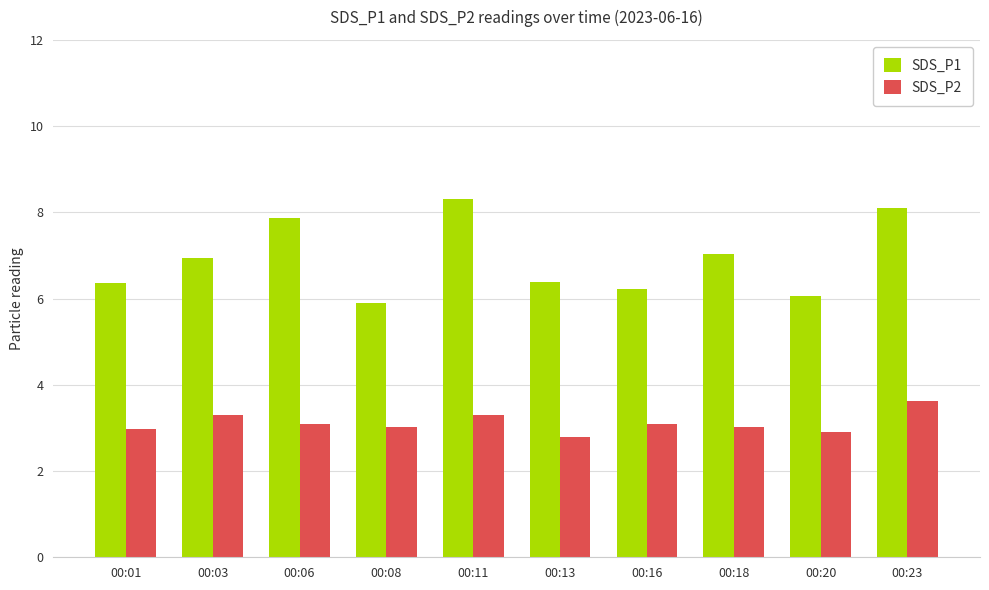

What is the value of the SDS_P2 bar at the 6th from the left?

2.8